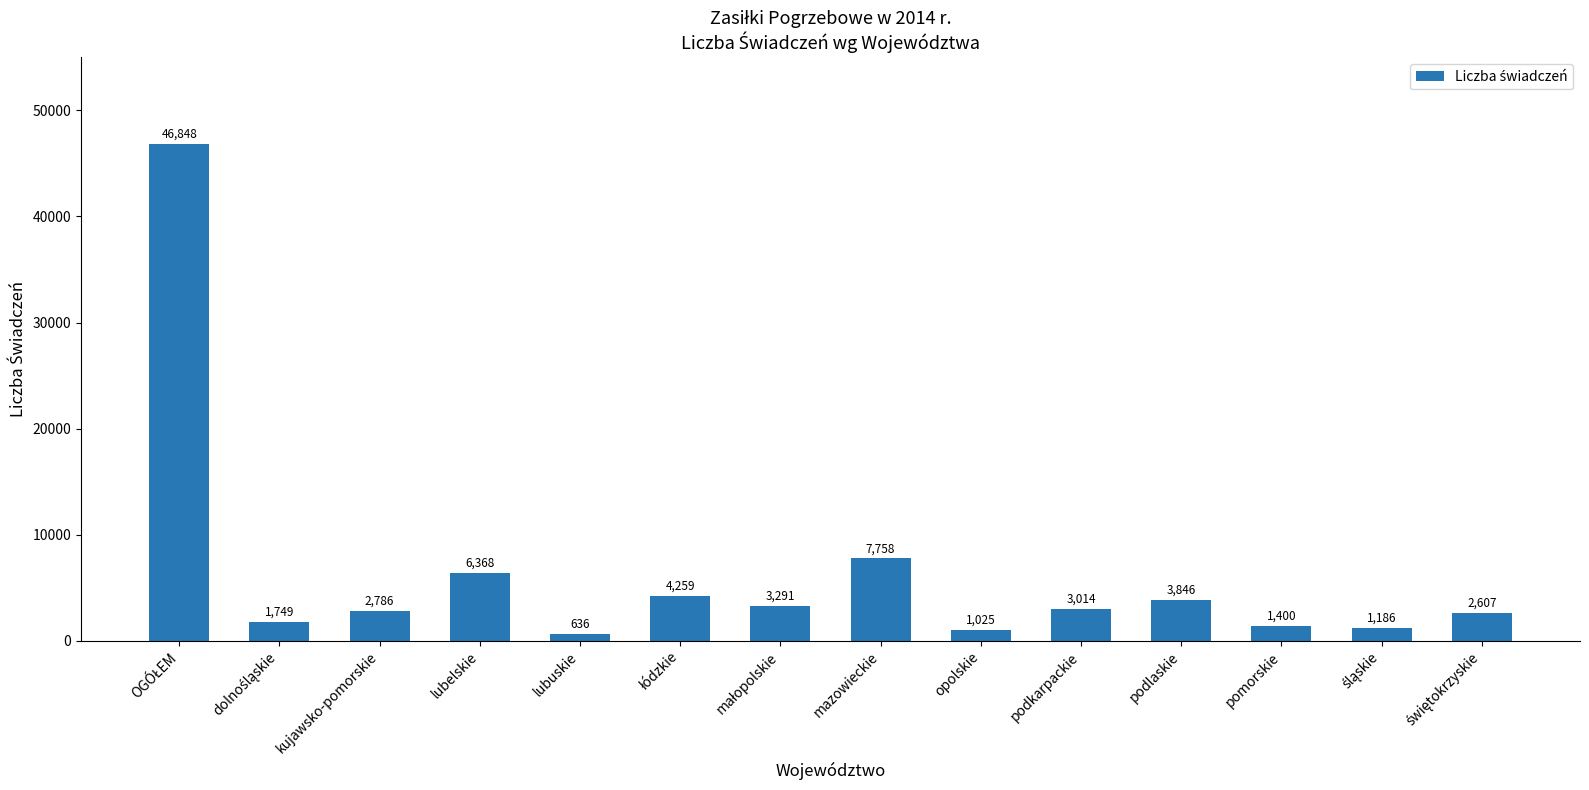

Which label corresponds to the smallest value in the chart?

lubuskie